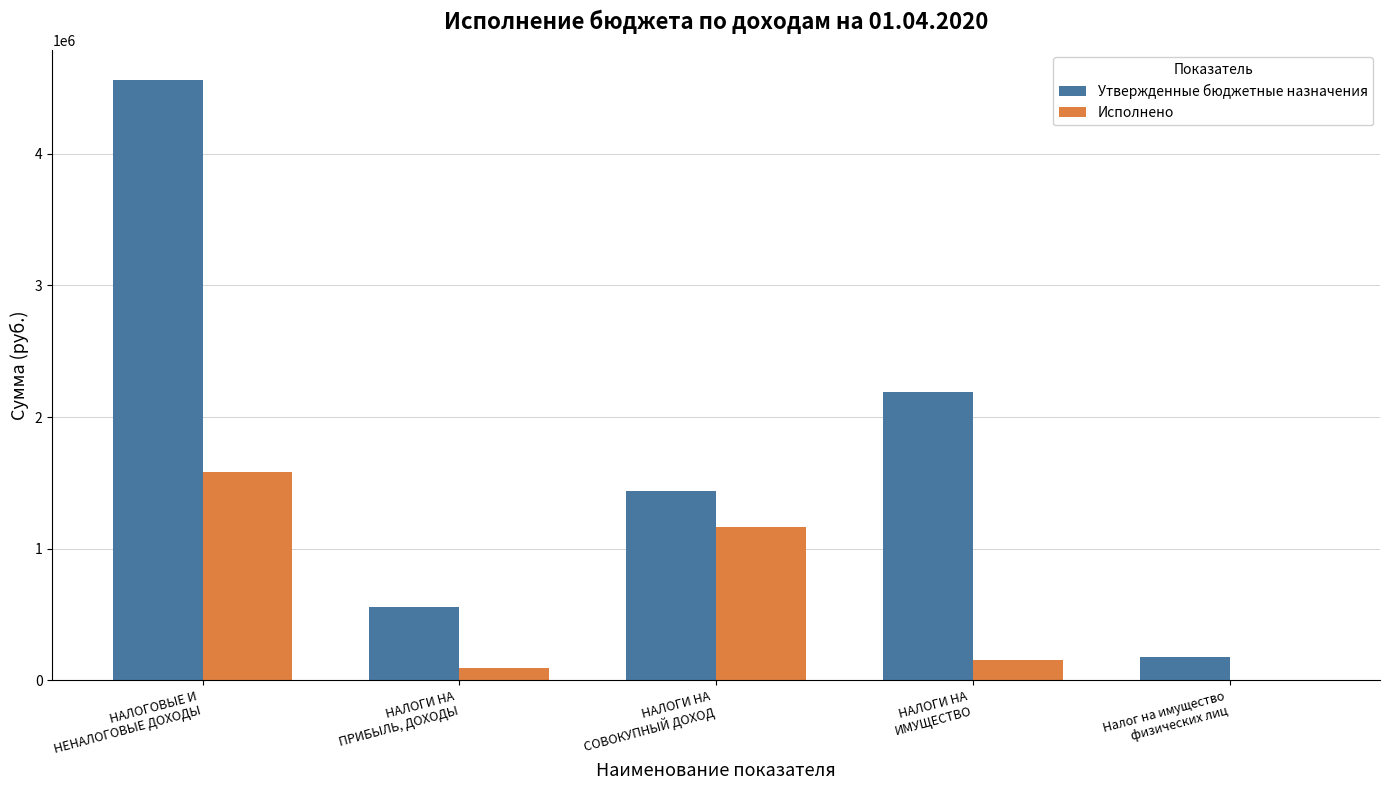

What is the maximum value for Исполнено?

1586264.8